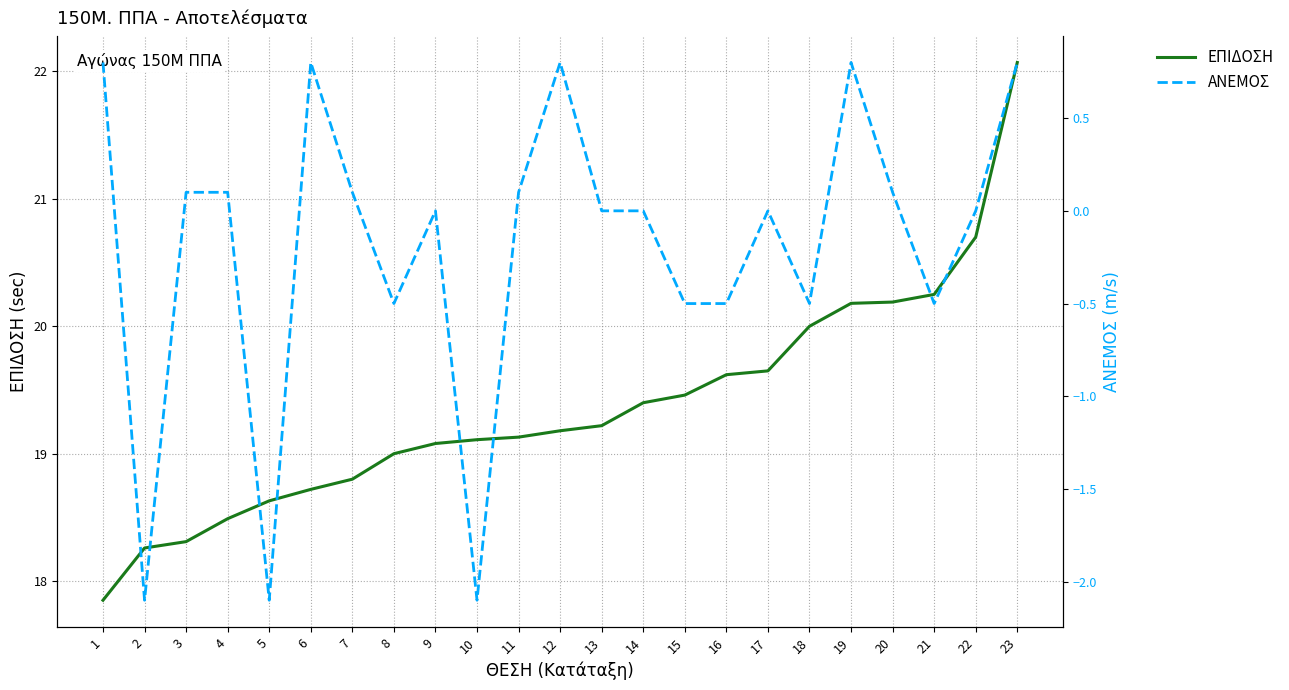

True or false: ΑΝΕΜΟΣ and ΕΠΙΔΟΣΗ intersect in this chart.

False